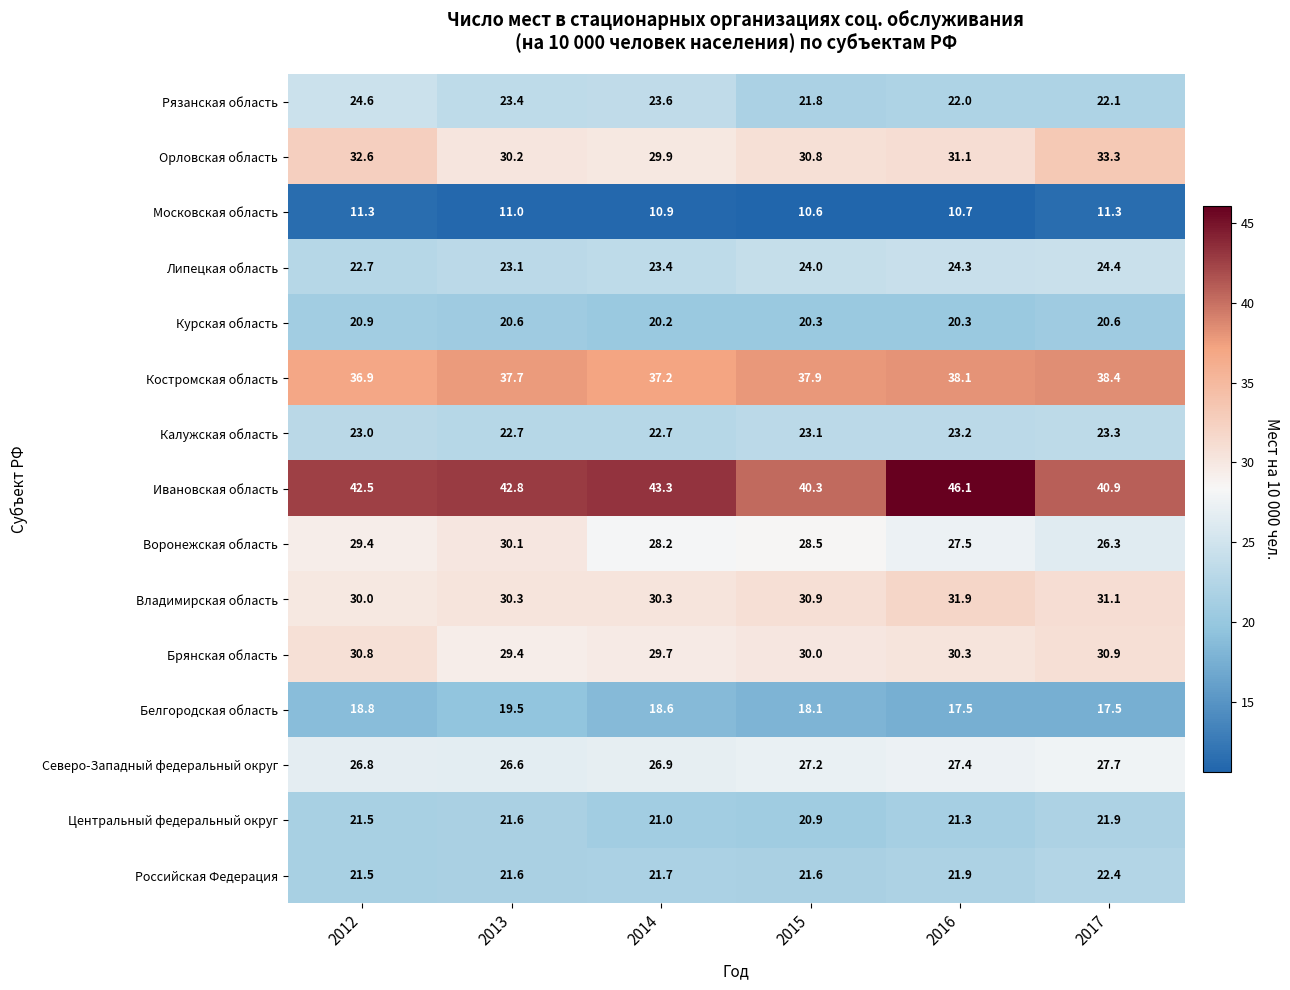

Where is Орловская область nearest to the value 31?

2016